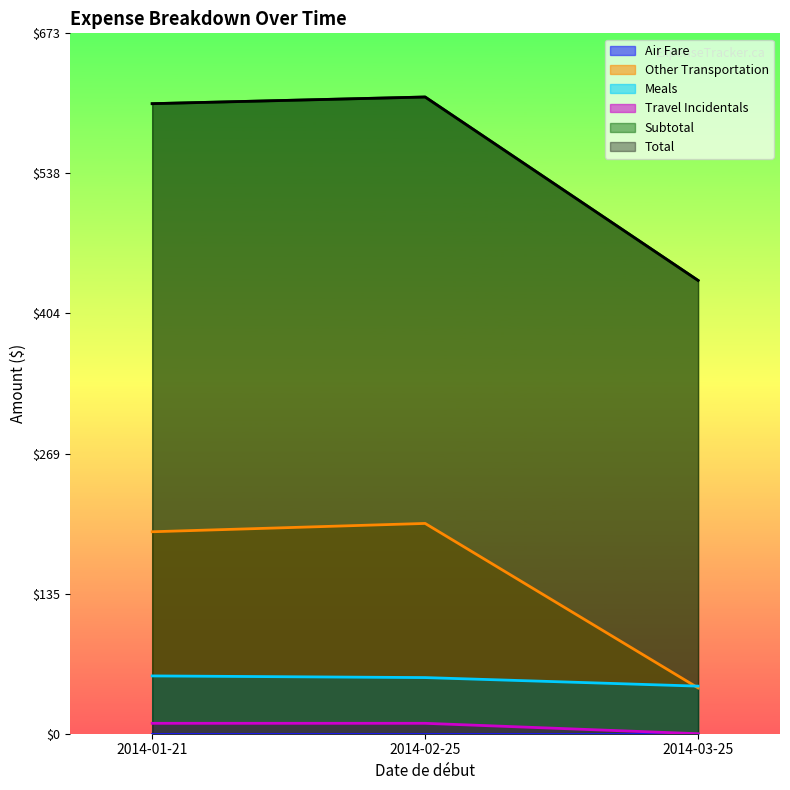

What is the spread (max minus min) of values at 2014-01-21?

595.2